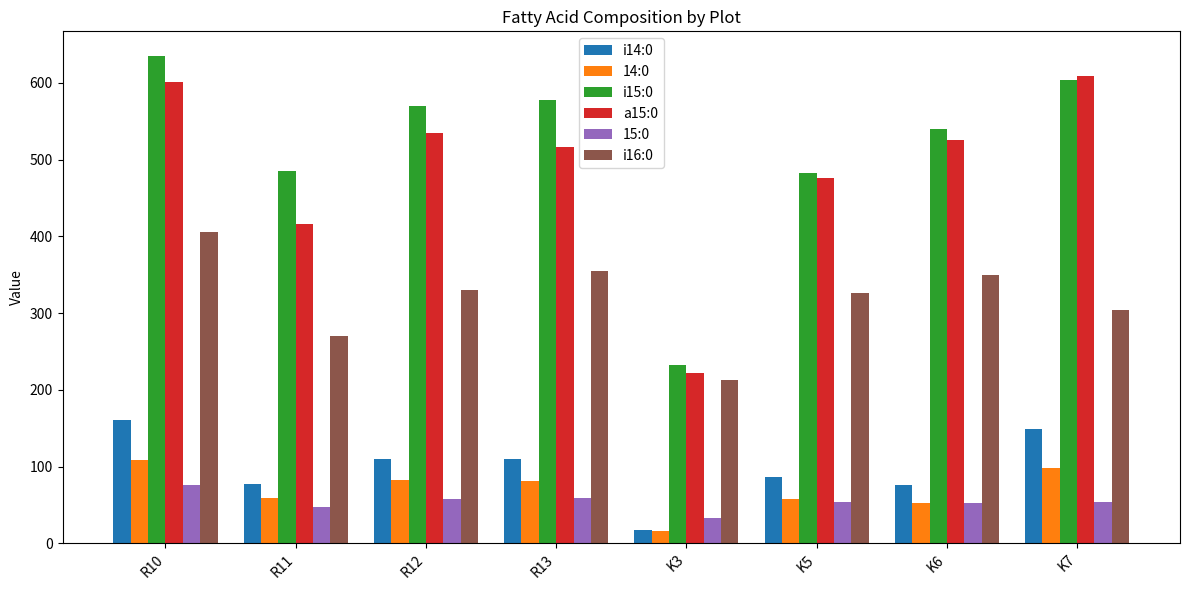

The value of a15:0 at K7 is 609.5. True or false?

True